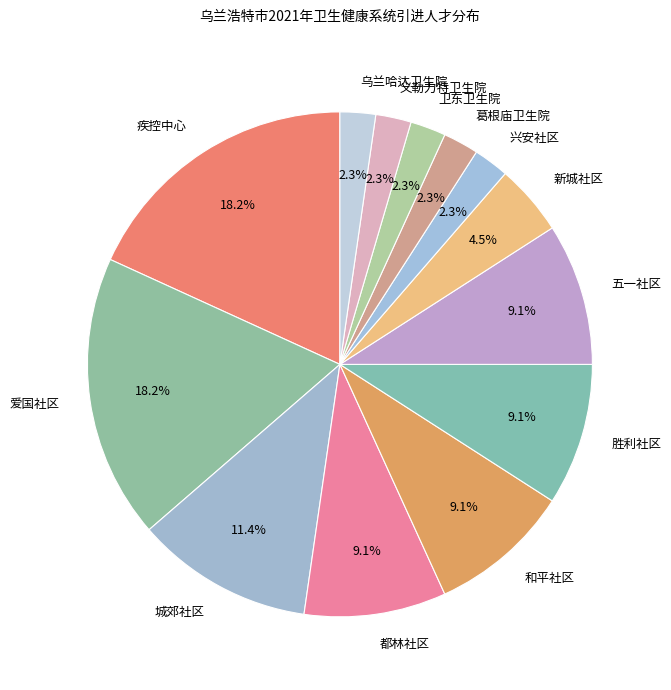

Is 城郊社区 the majority of the pie?

No